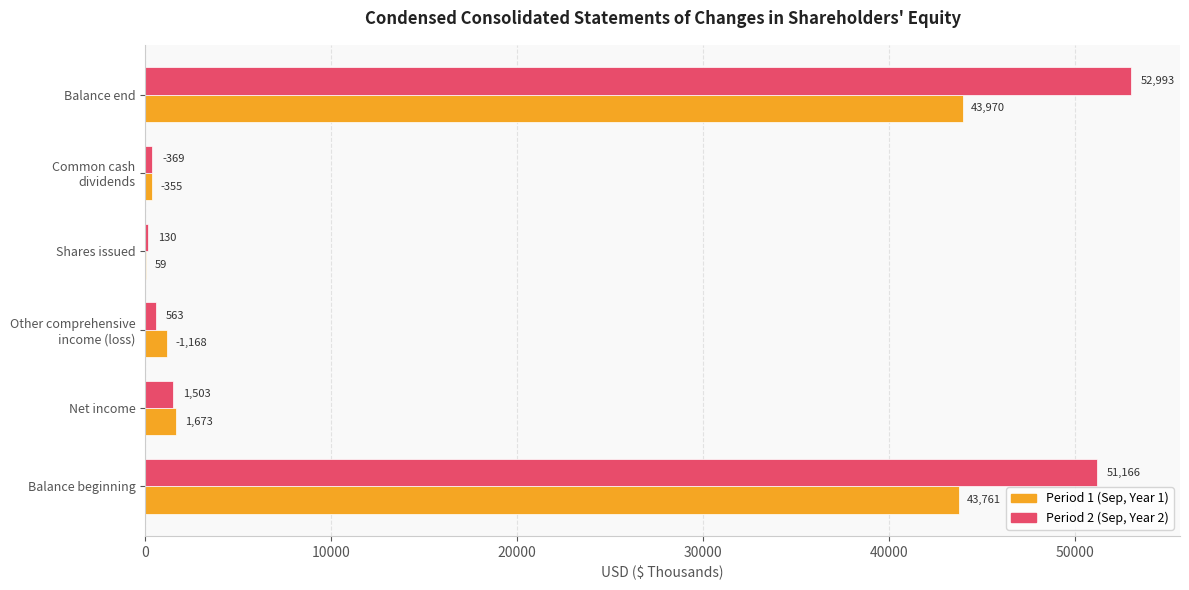

Read the Period 2 (Sep, Year 2) value at Balance end, to the nearest 10.

52990